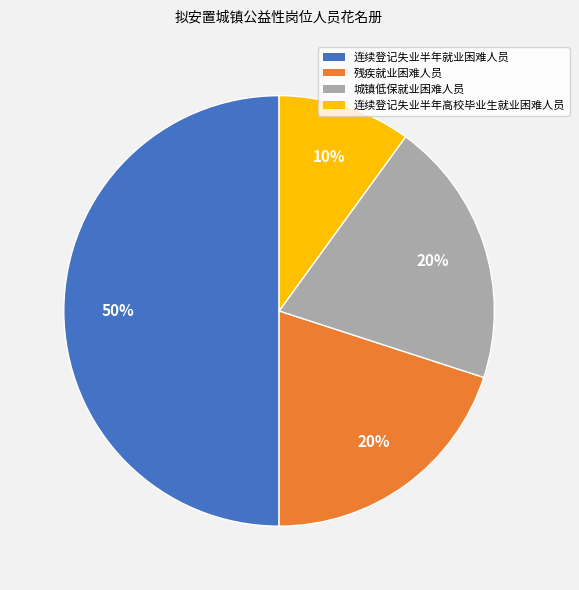

How many segments does this pie chart have?

4